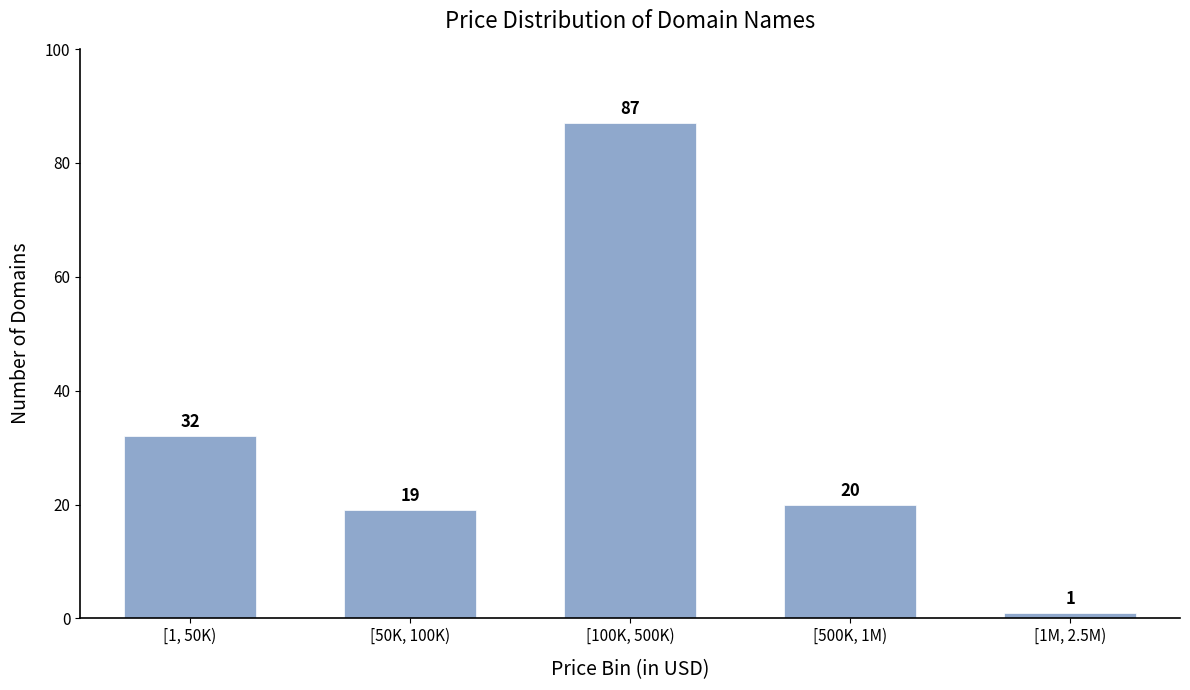

Reading left to right, transcribe all the data shown in this chart.

[1, 50K)=32	[50K, 100K)=19	[100K, 500K)=87	[500K, 1M)=20	[1M, 2.5M)=1